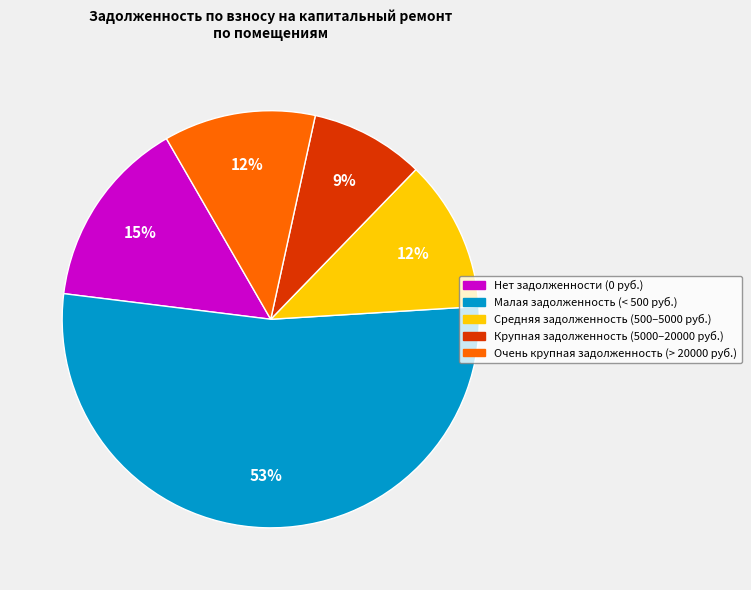

To the nearest percent, what is the average slice percentage?

20%